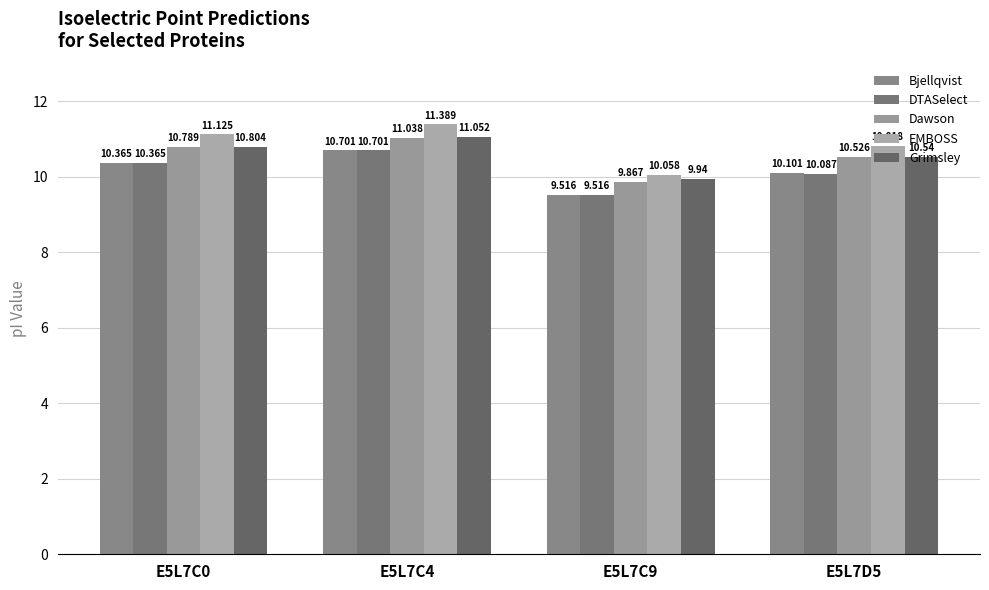

What is the label of the 3rd bar from the left?

E5L7C9